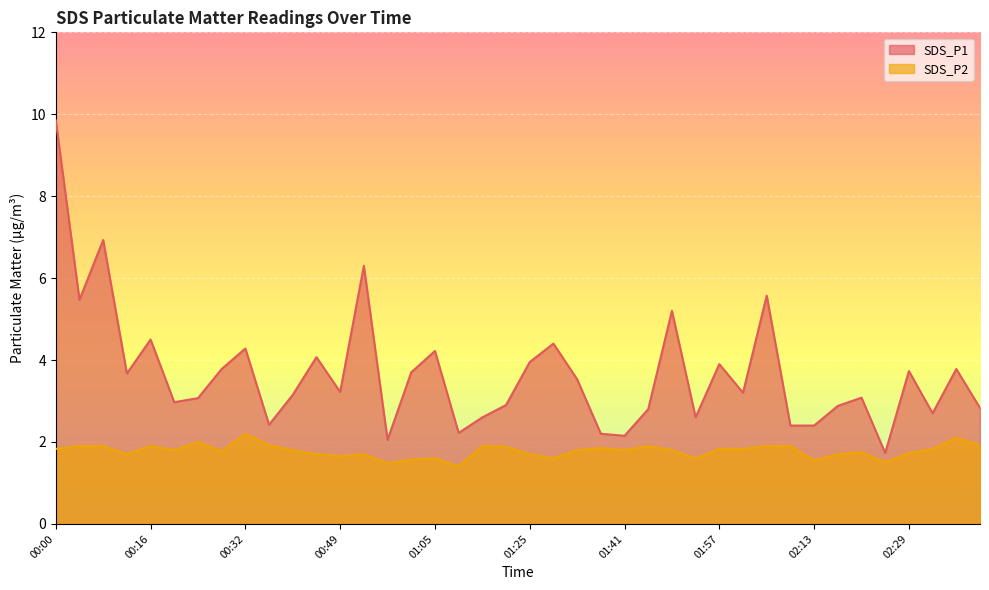

The value of SDS_P1 at 00:28 is 5.5. True or false?

False